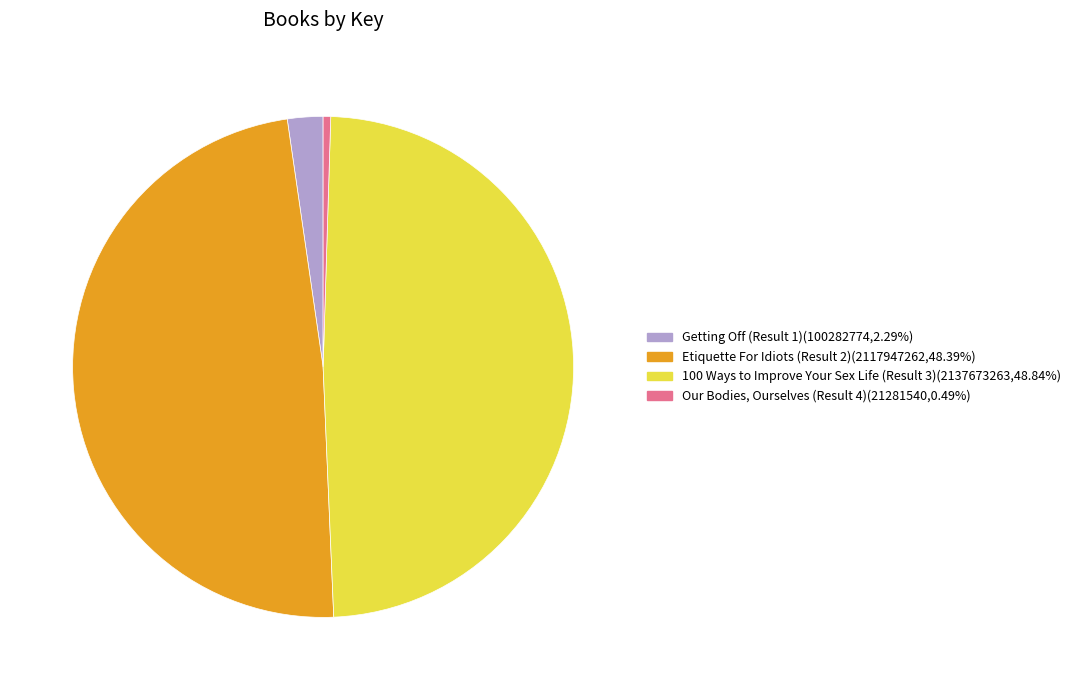

Approximately how many times larger is the value at 100 Ways to Improve Your Sex Life (Result 3) compared to Etiquette For Idiots (Result 2)?

1.0